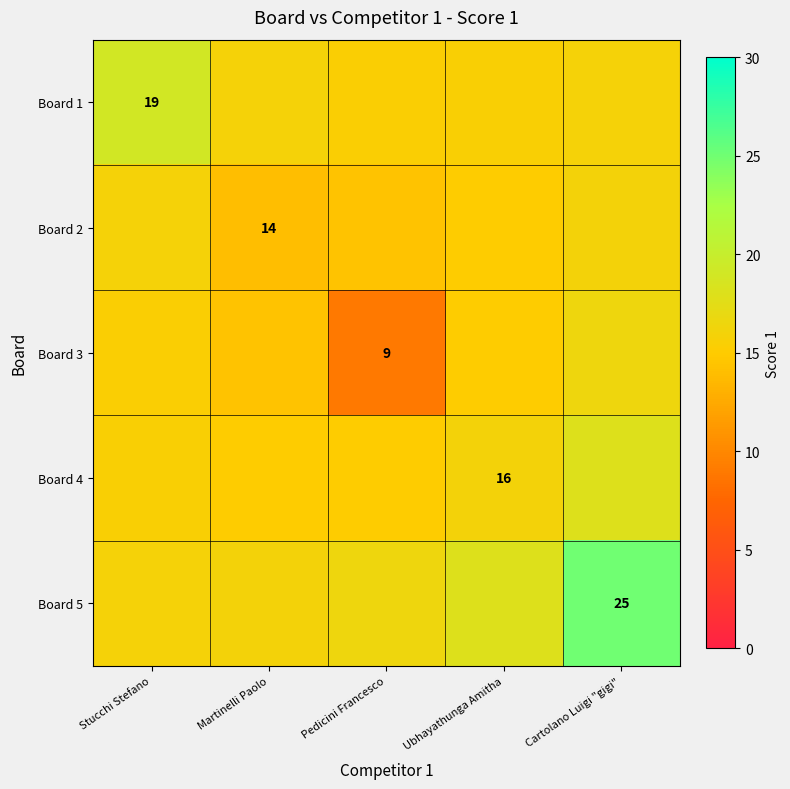

At which label does Board 3 reach its minimum?

Pedicini Francesco